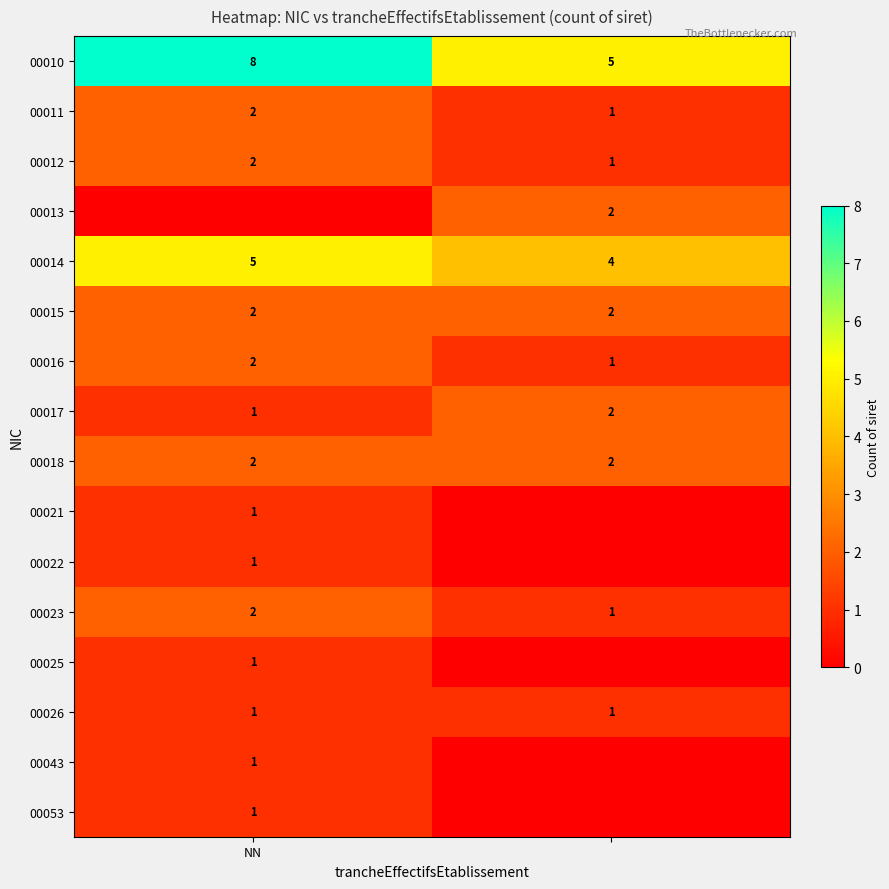

What is the highest value of the 00010 series?

8